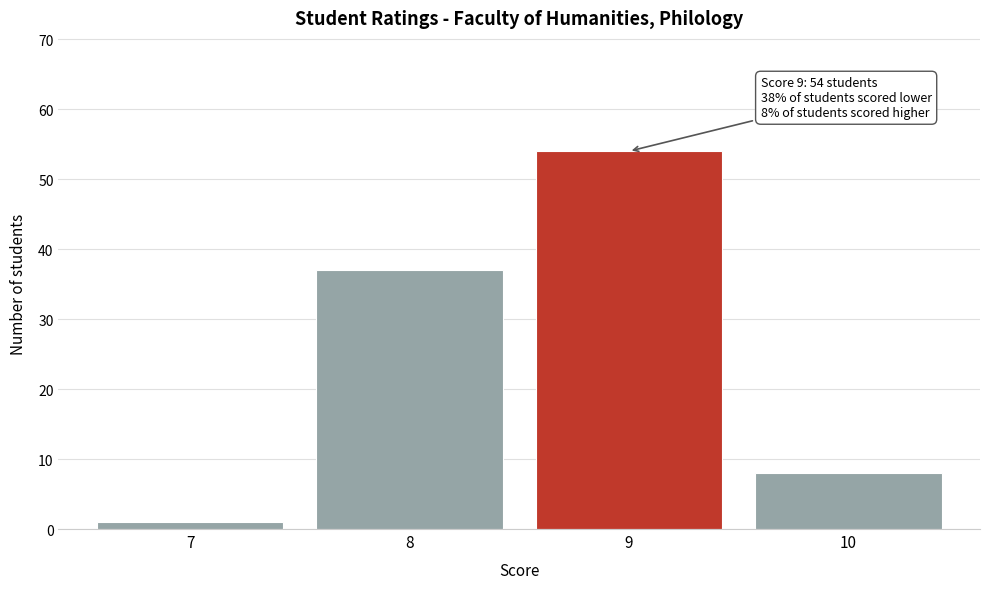

Reading left to right, what are all the values shown in this chart?

1	37	54	8